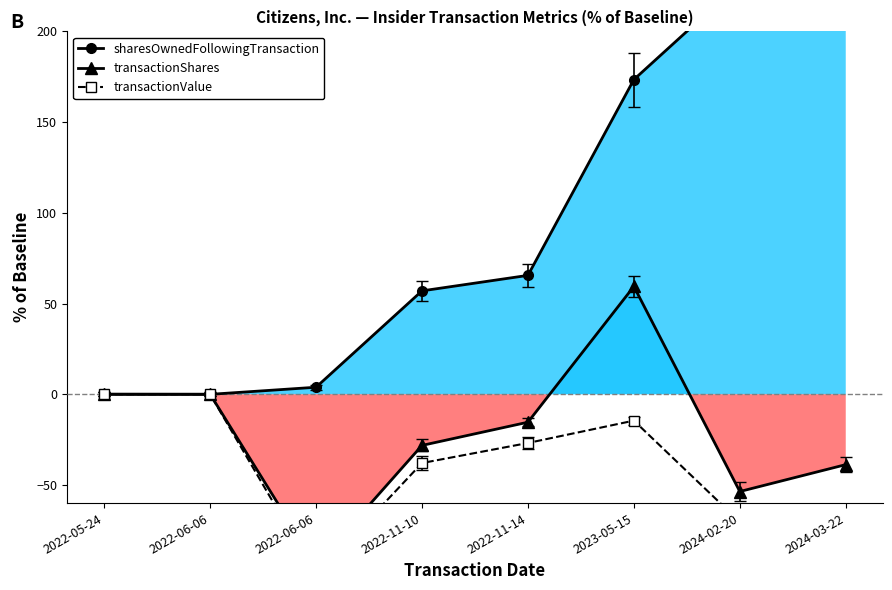

What is the sum of all sharesOwnedFollowingTransaction values?

783.7